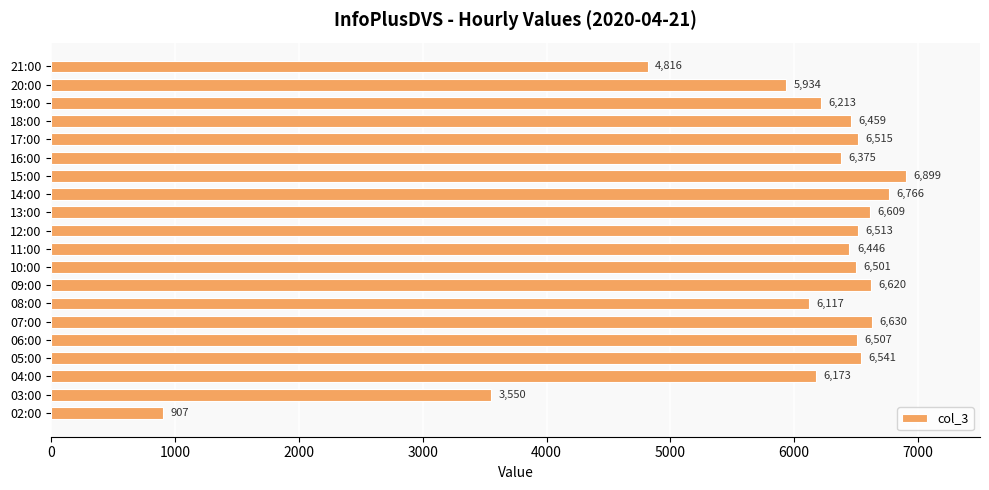

At which category does the chart reach its peak across all series?

15:00